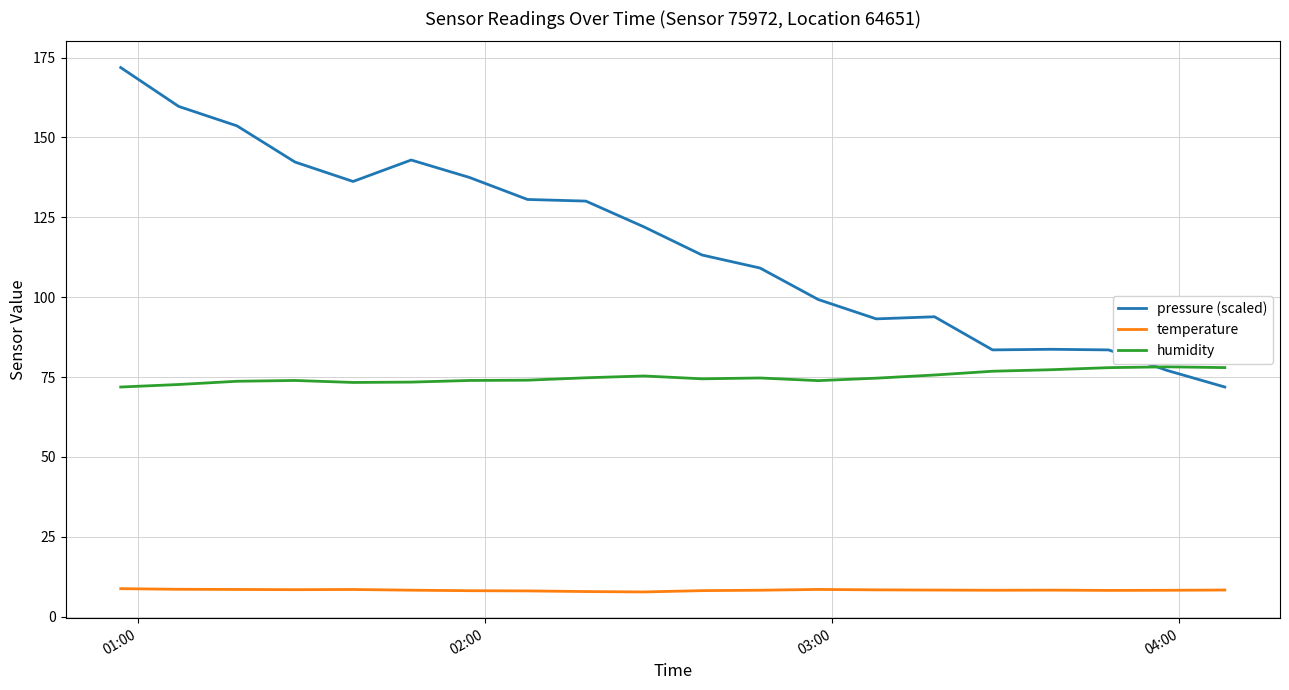

What is the highest value of the humidity series?

78.2